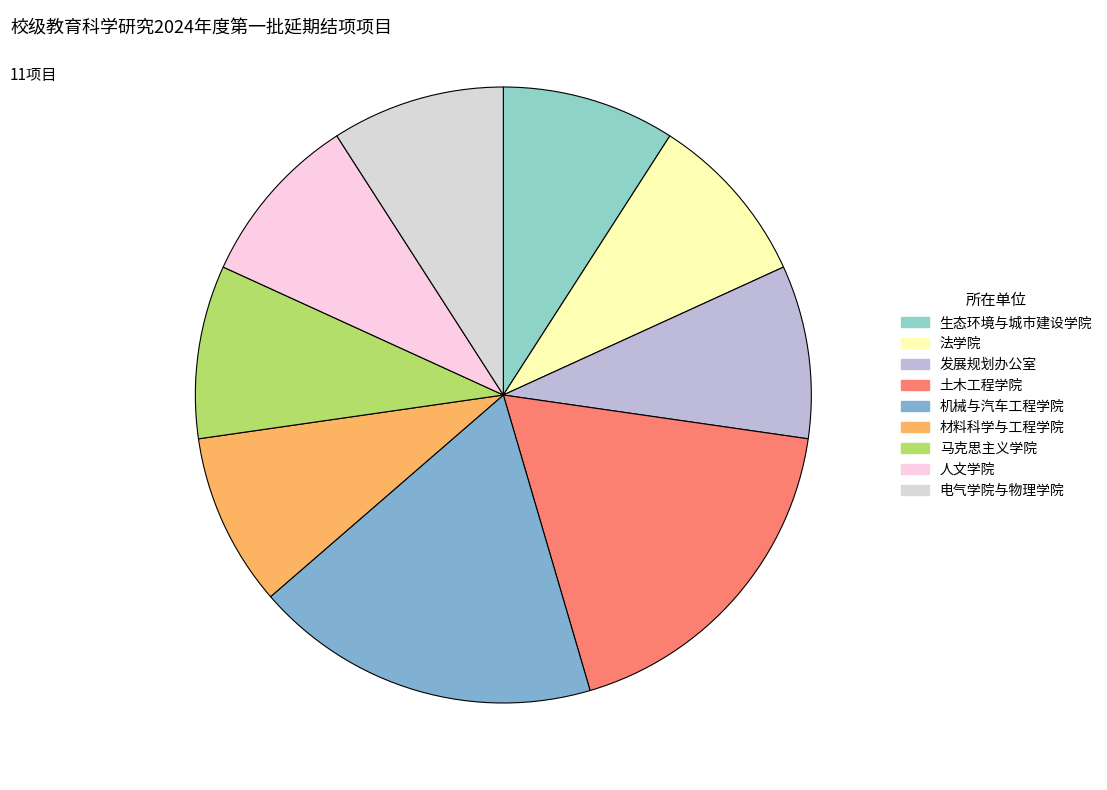

True or false: 生态环境与城市建设学院 accounts for 4% of the total.

False